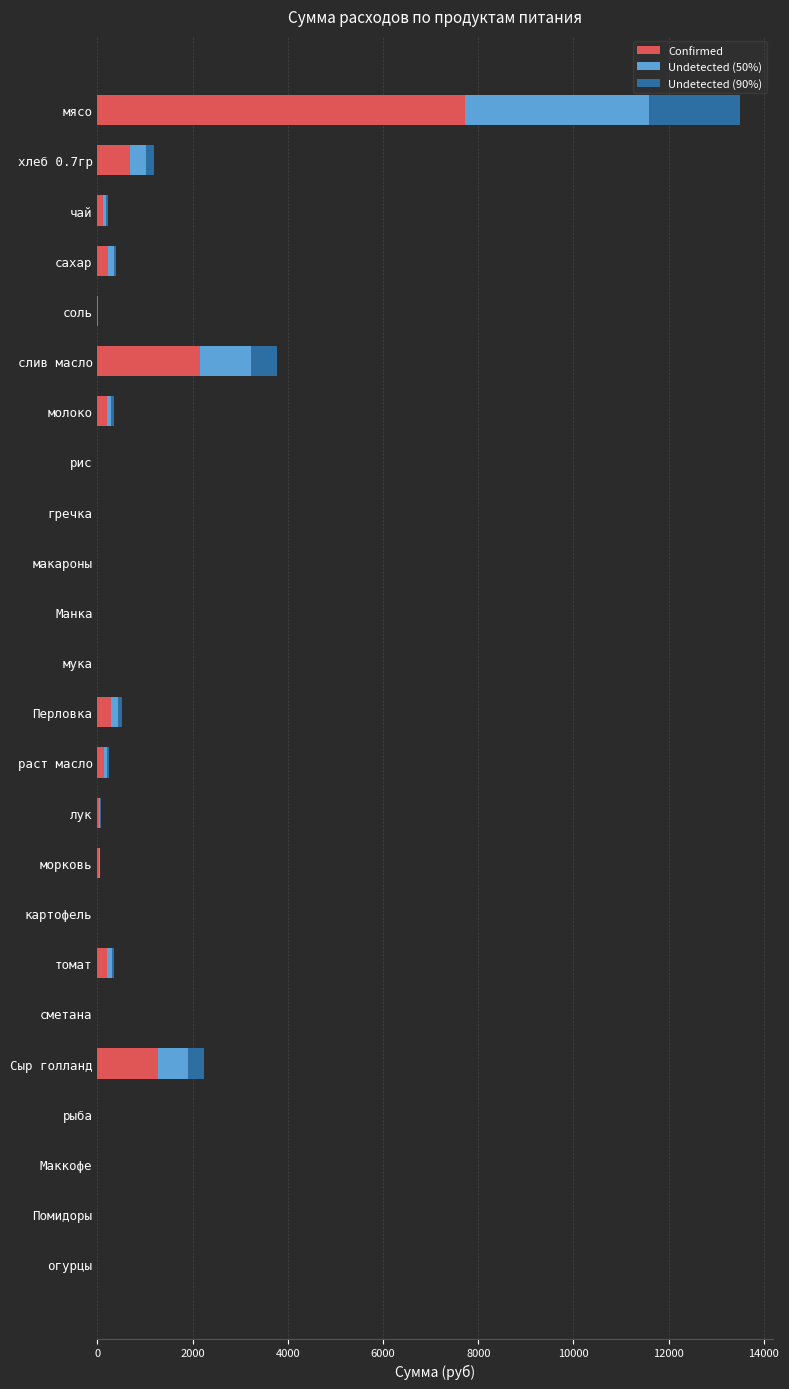

What is the total value across all series at мясо?

13505.6